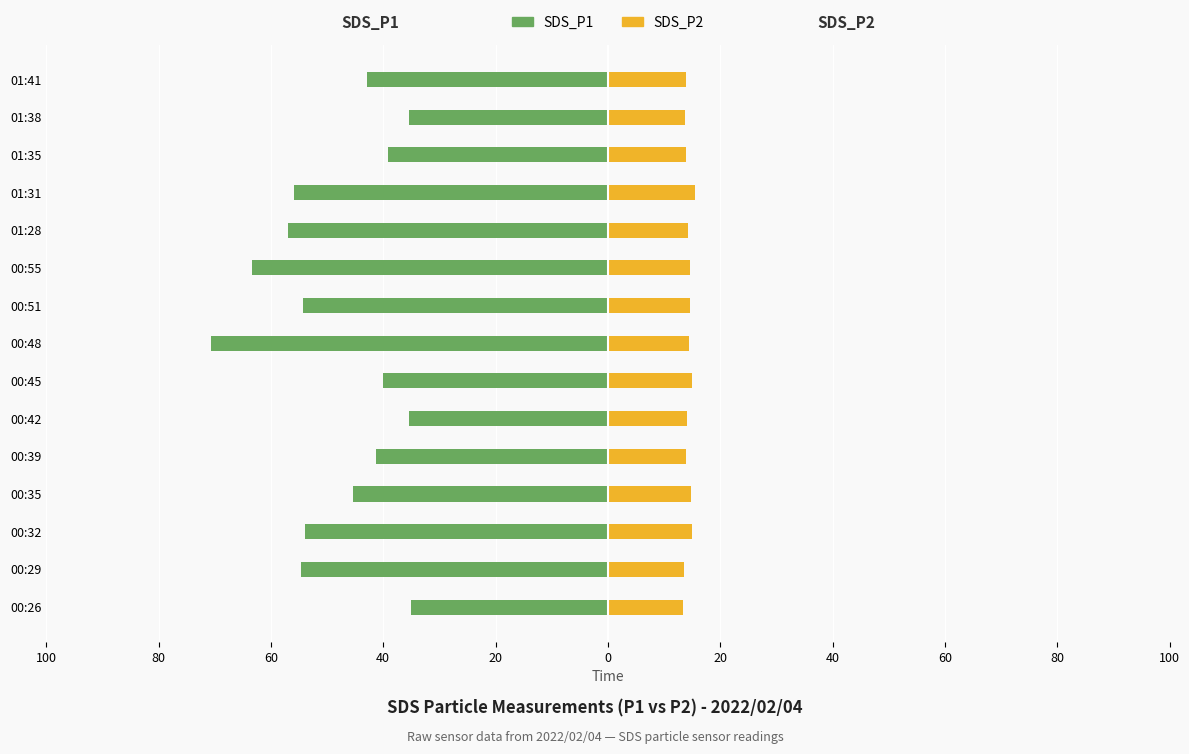

What is the value of the SDS_P1 bar at the 15th from the left?

-42.9